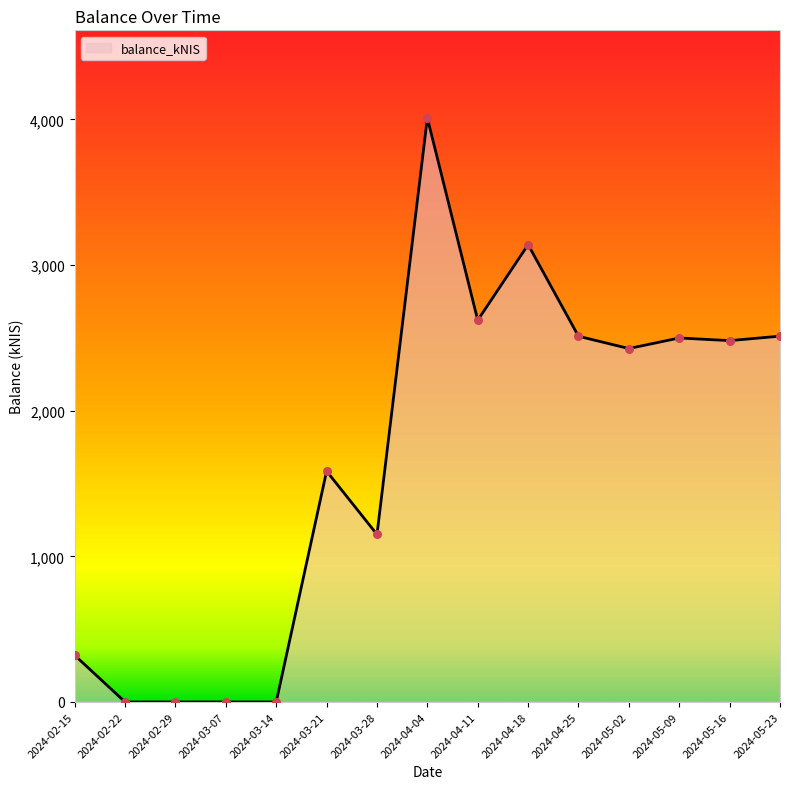

What is the change in value from 2024-03-28 to 2024-04-11?

+1470.6